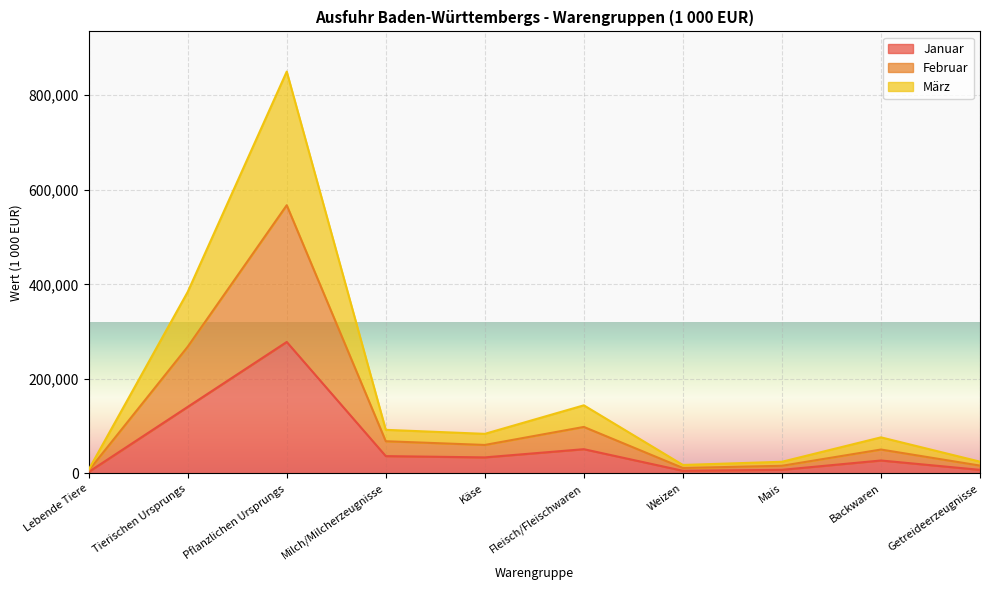

At which label does März reach its minimum?

Lebende Tiere